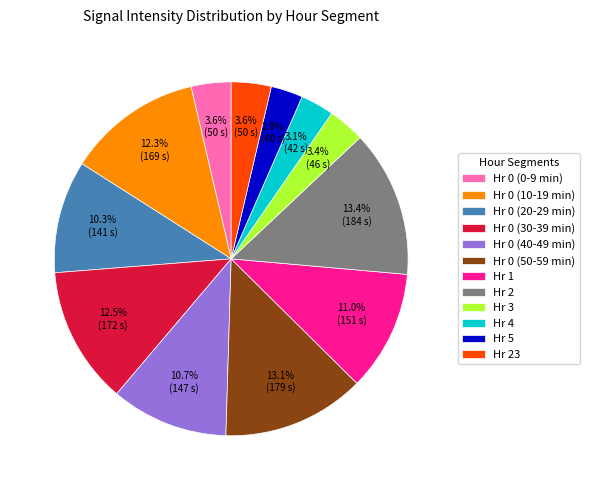

To the nearest percent, what is the average slice percentage?

8%